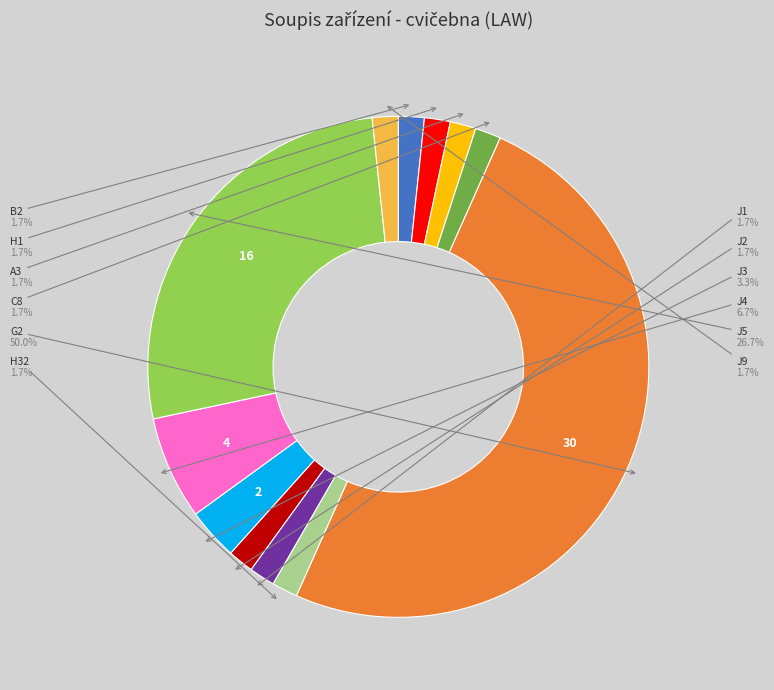

How many slices are in this pie chart?

12